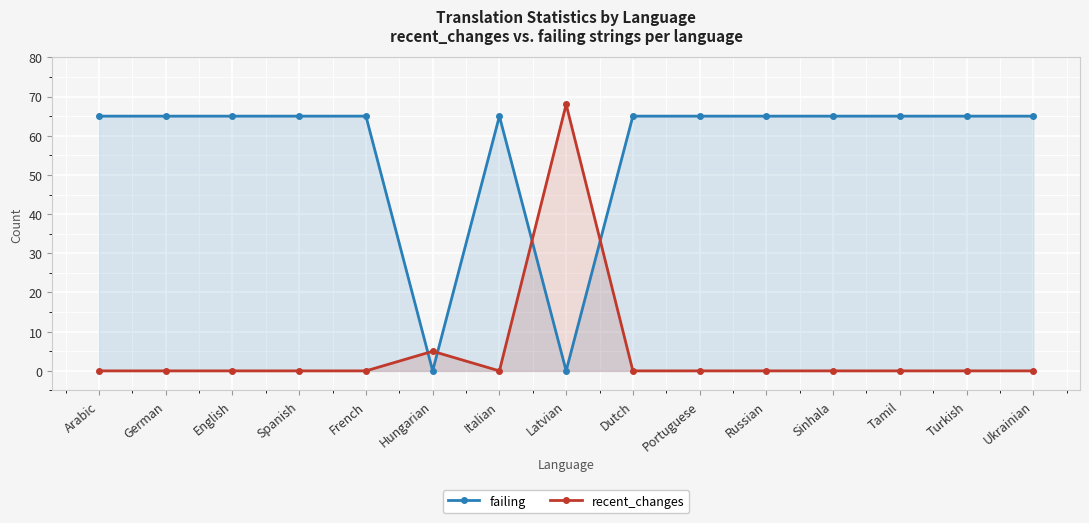

Which has a higher value, Turkish or Ukrainian?

Turkish